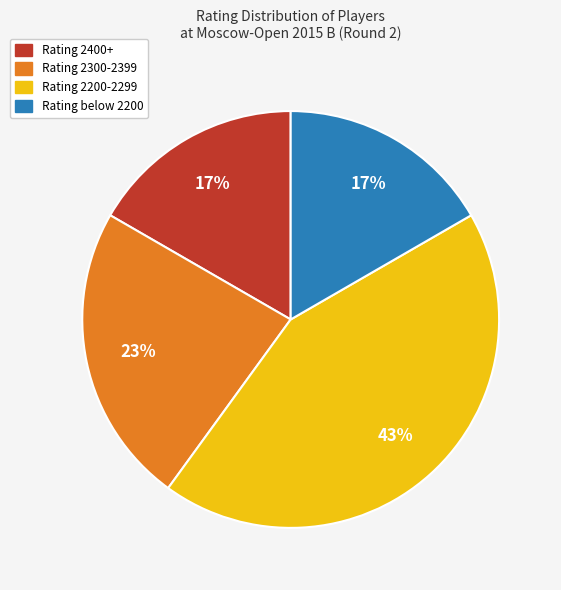

To the nearest percent, what is the average slice percentage?

25%